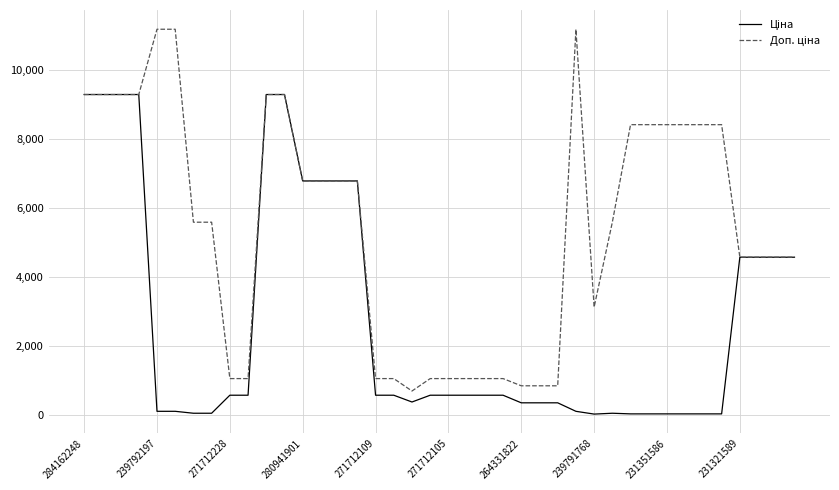

Is this an area chart (filled region under the line)?

No